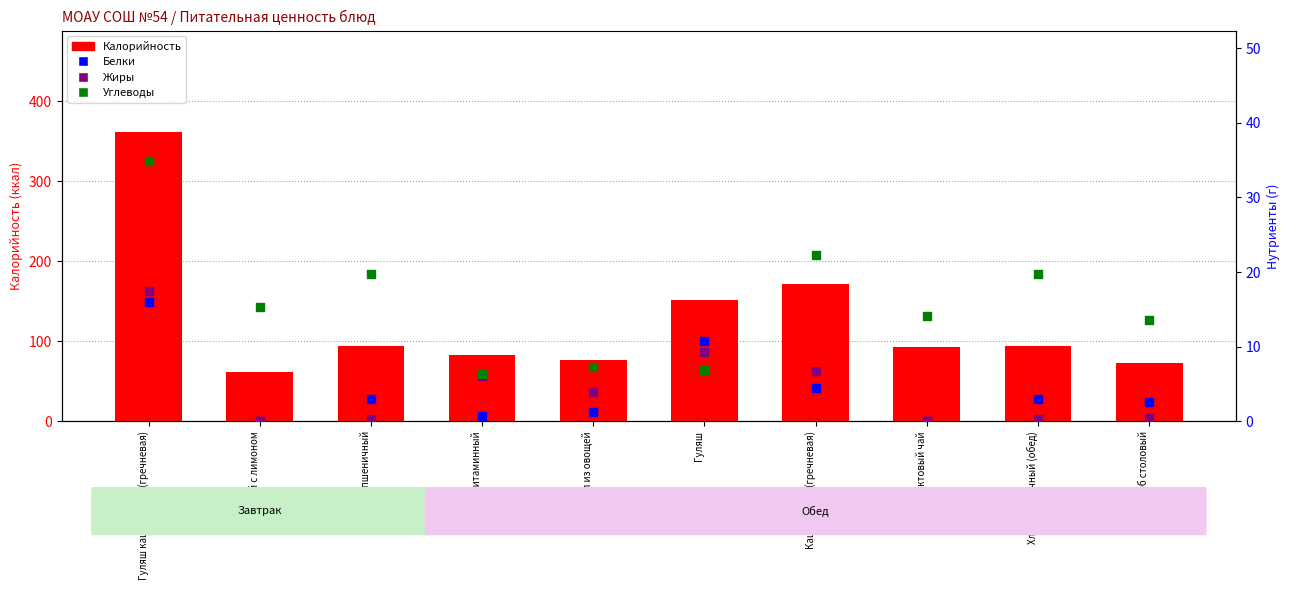

What is the total value across all series at Чай с лимоном?

77.0